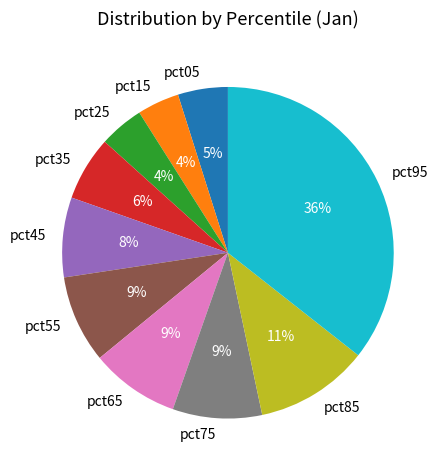

Is it true that pct45 is 19% of the pie?

False